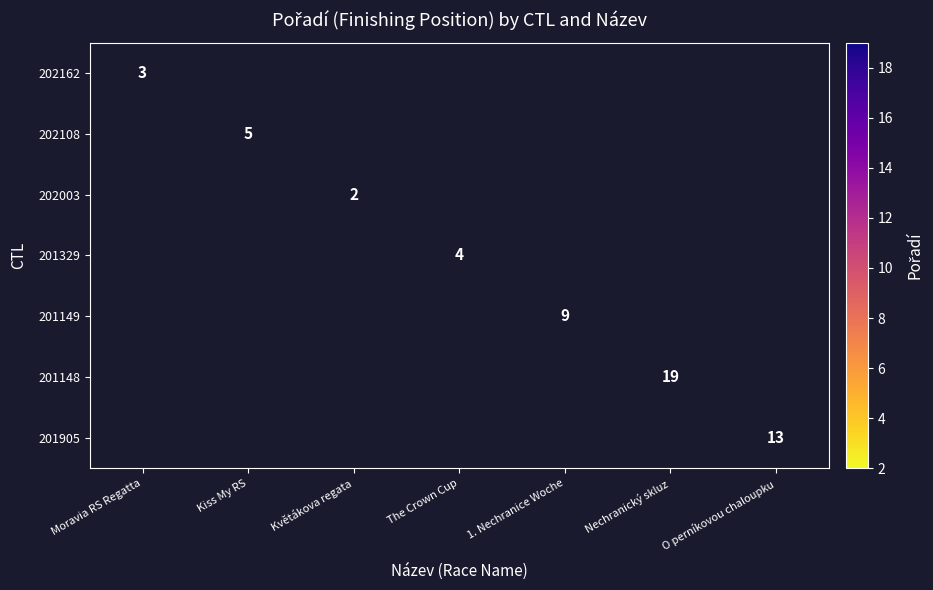

Is it true that 202108 equals 7 at Kiss My RS?

False